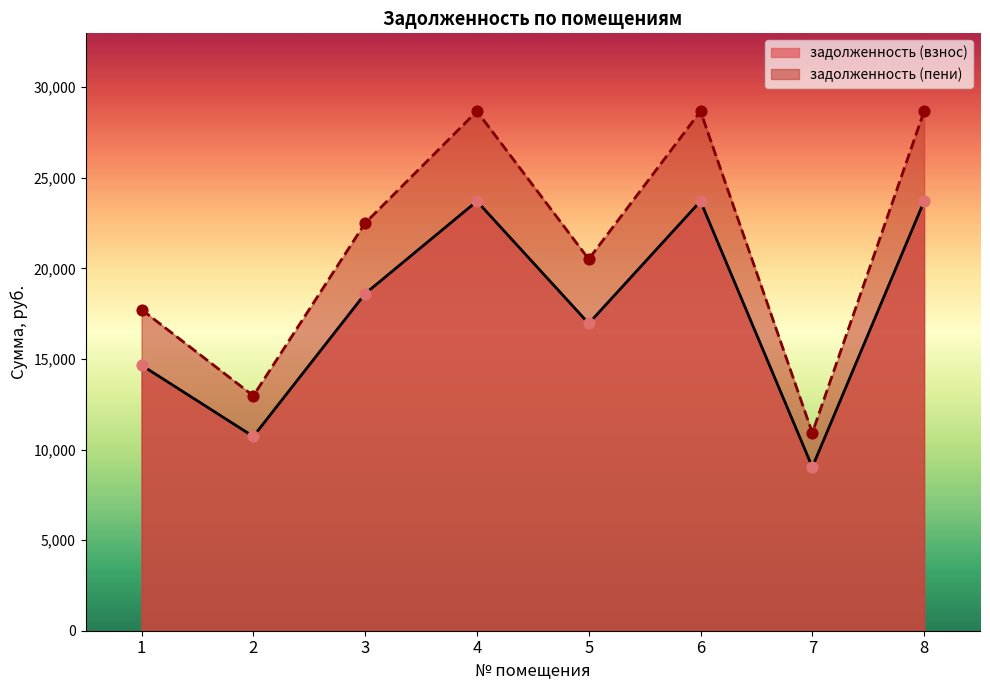

Which series reaches the maximum Y coordinate?

задолженность (пени)